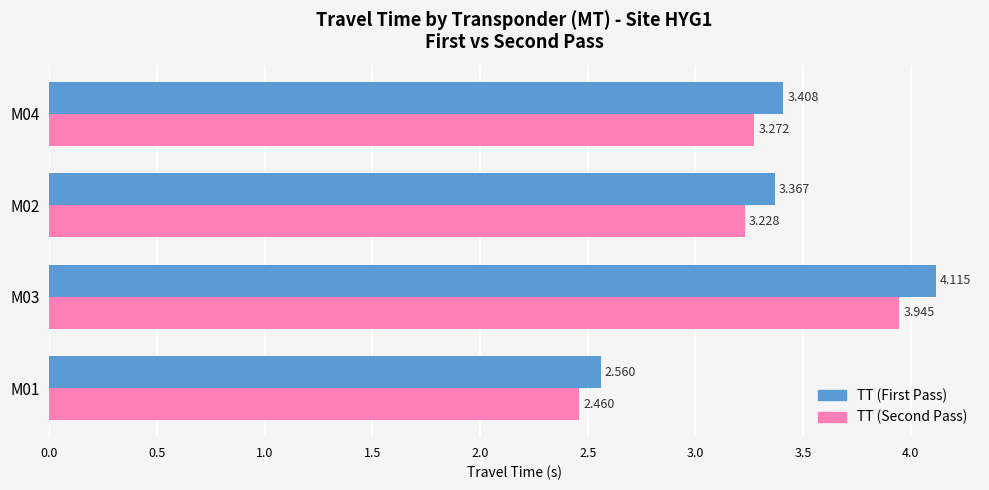

Rank the series by their maximum value, from highest to lowest.

TT (First Pass), TT (Second Pass)